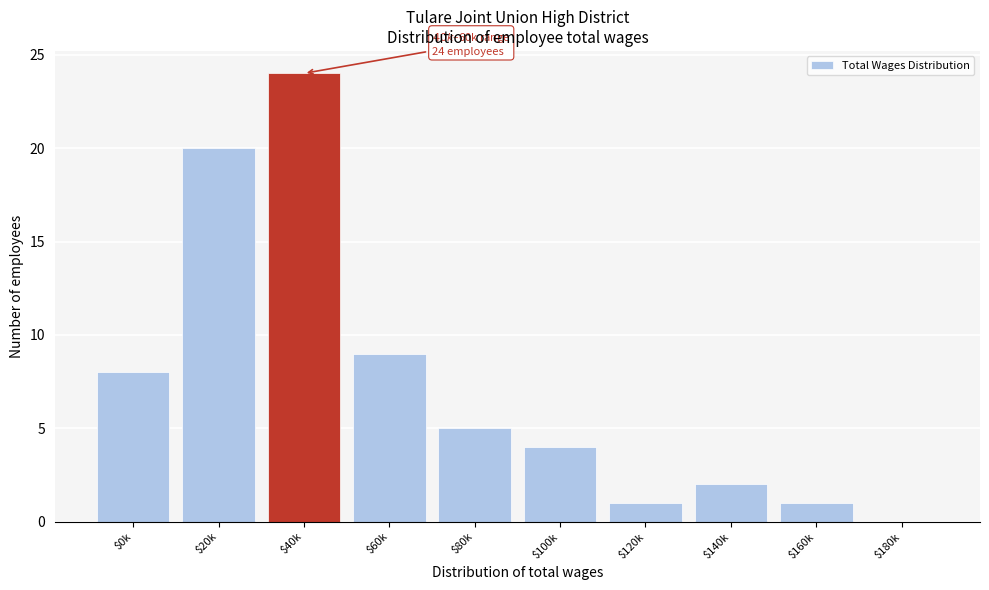

At which category does the chart reach its peak across all series?

$40k